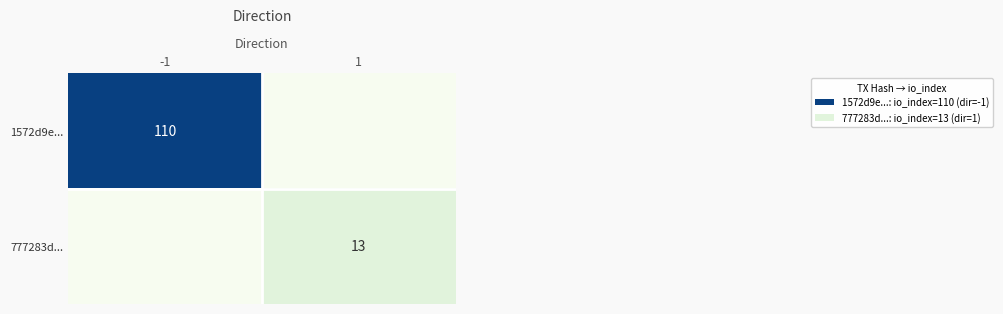

The value of 1572d9e... at -1 is 156. True or false?

False